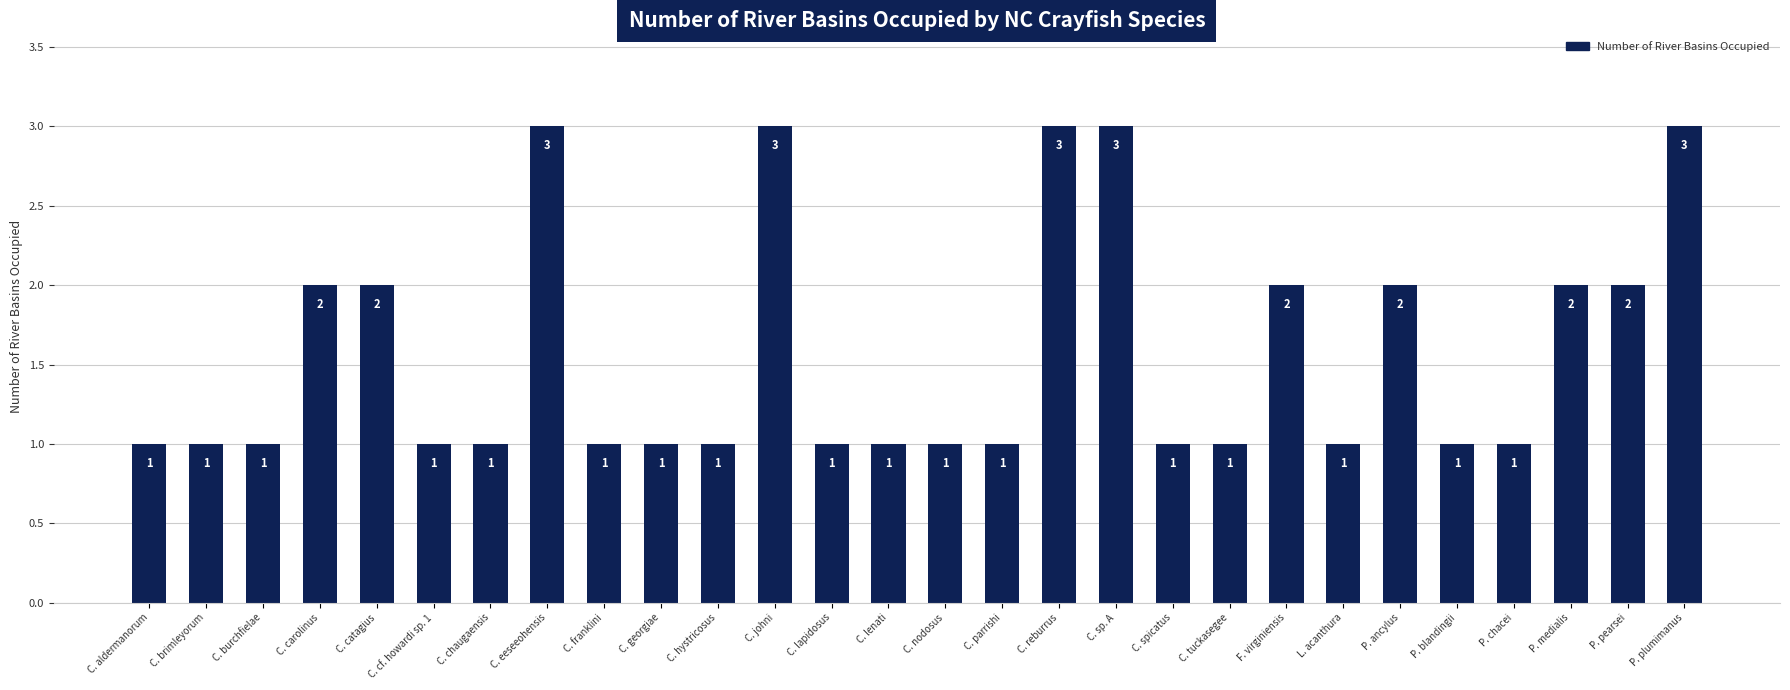

Is it true that the value at C. lapidosus is 2?

False